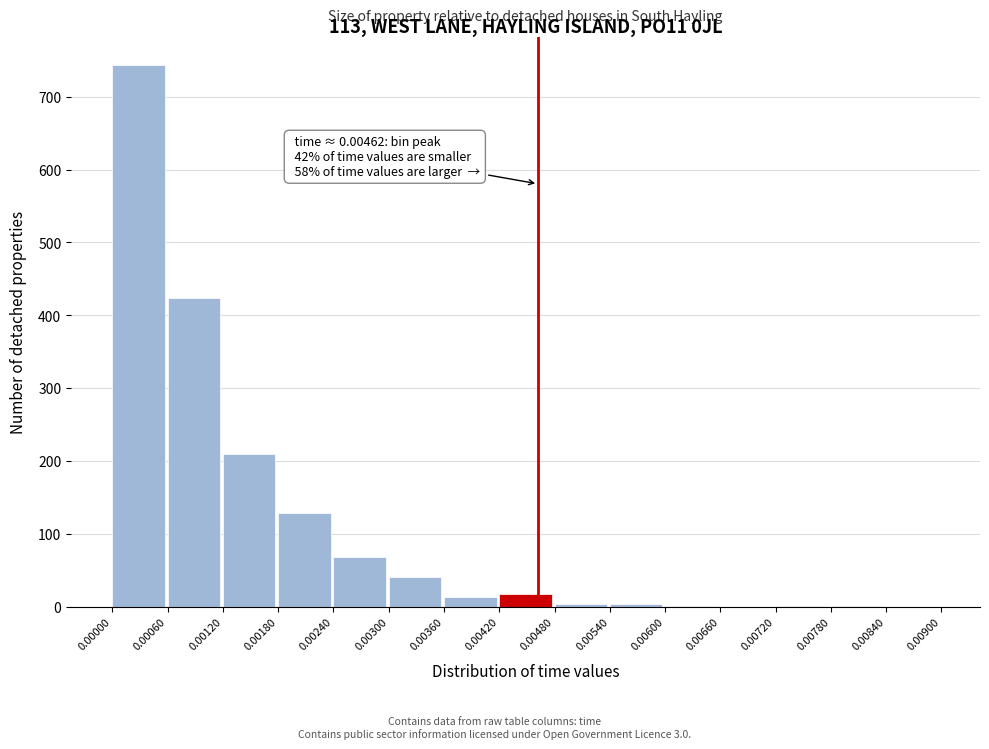

Over which range of the x-axis is the bar tallest?

0.00000 to 0.00060